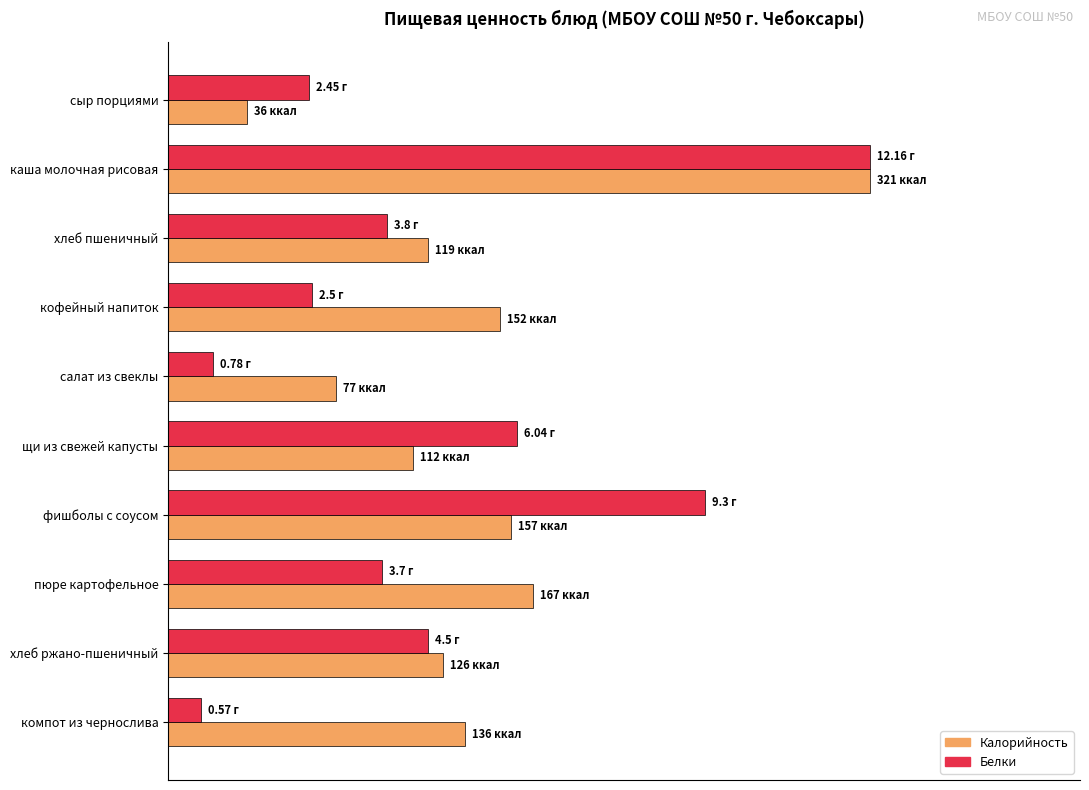

List the series in order of their peak value, lowest first.

Калорийность, Белки